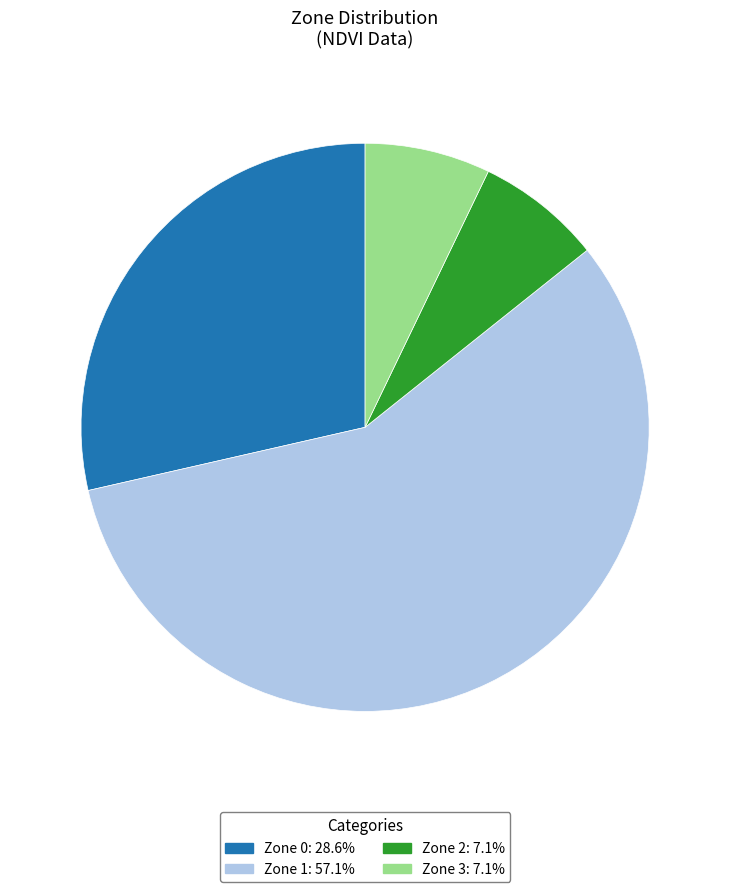

Which slice is the largest?

Zone 1